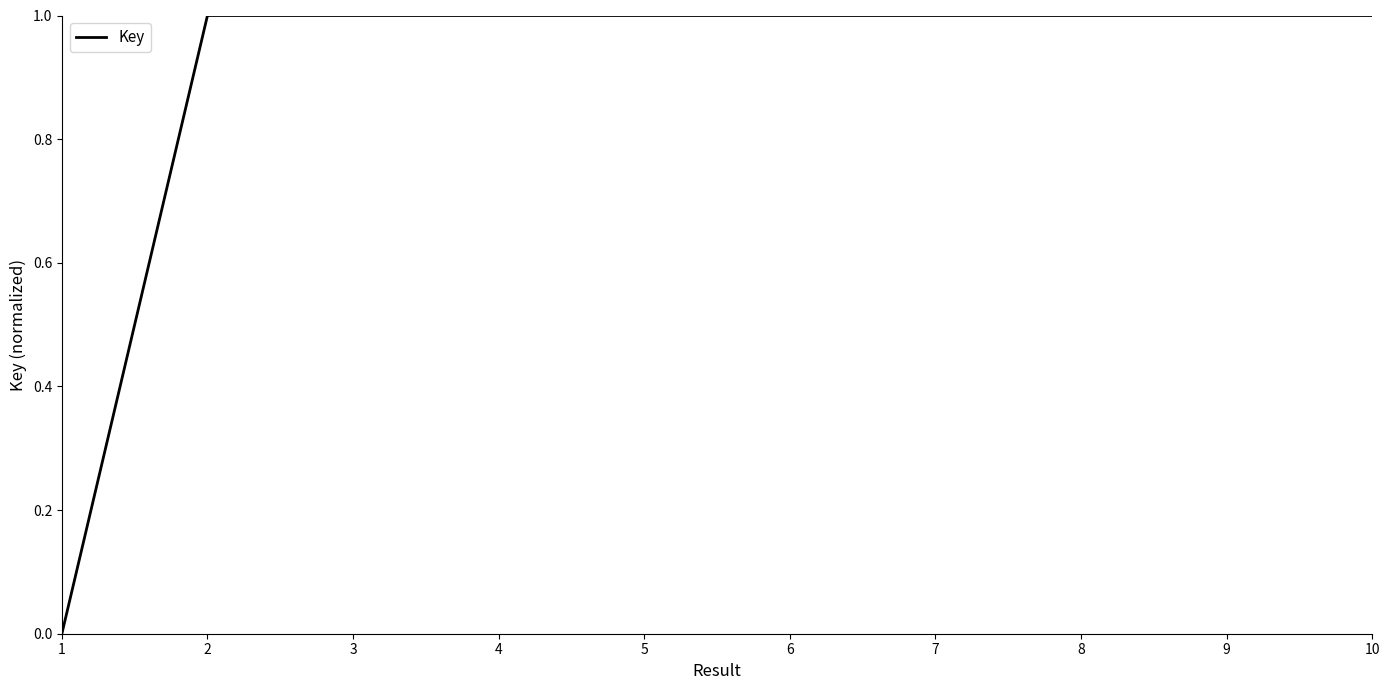

Where is the data nearest to the value 0?

1